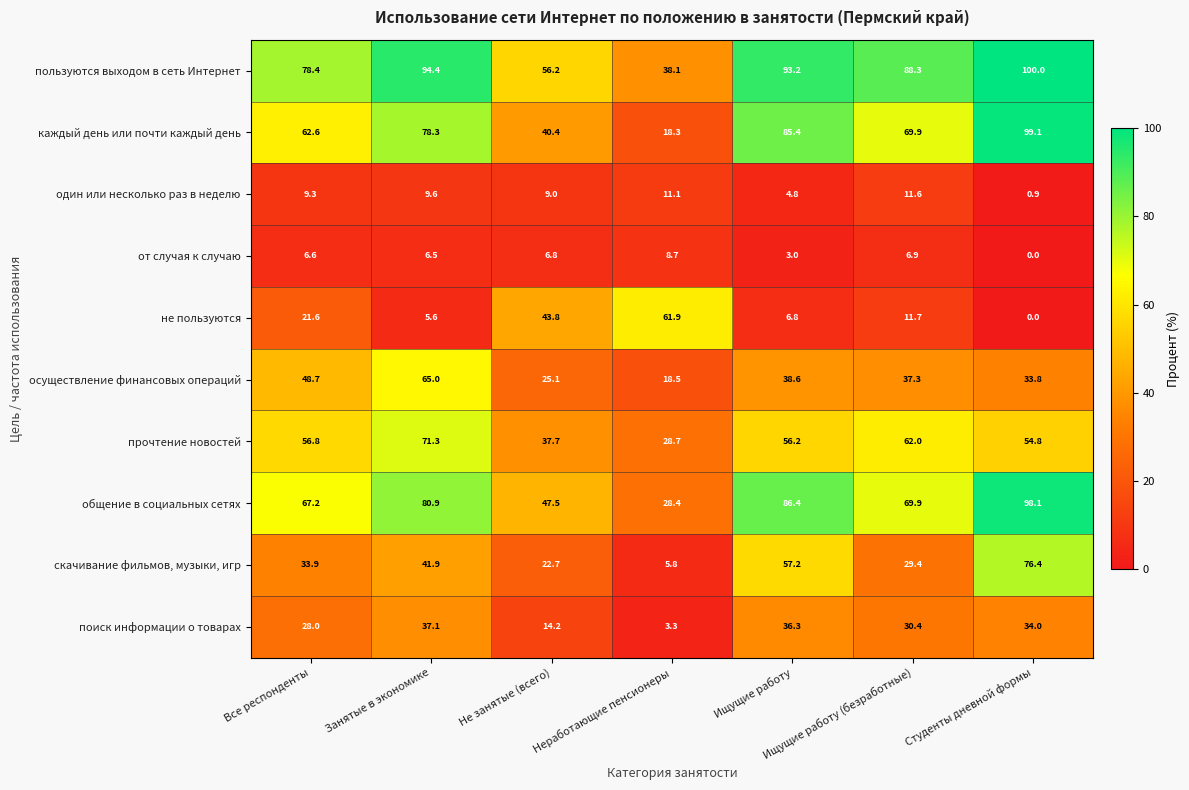

Between Ищущие работу and Ищущие работу (безработные), which series saw the biggest shift?

скачивание фильмов, музыки, игр